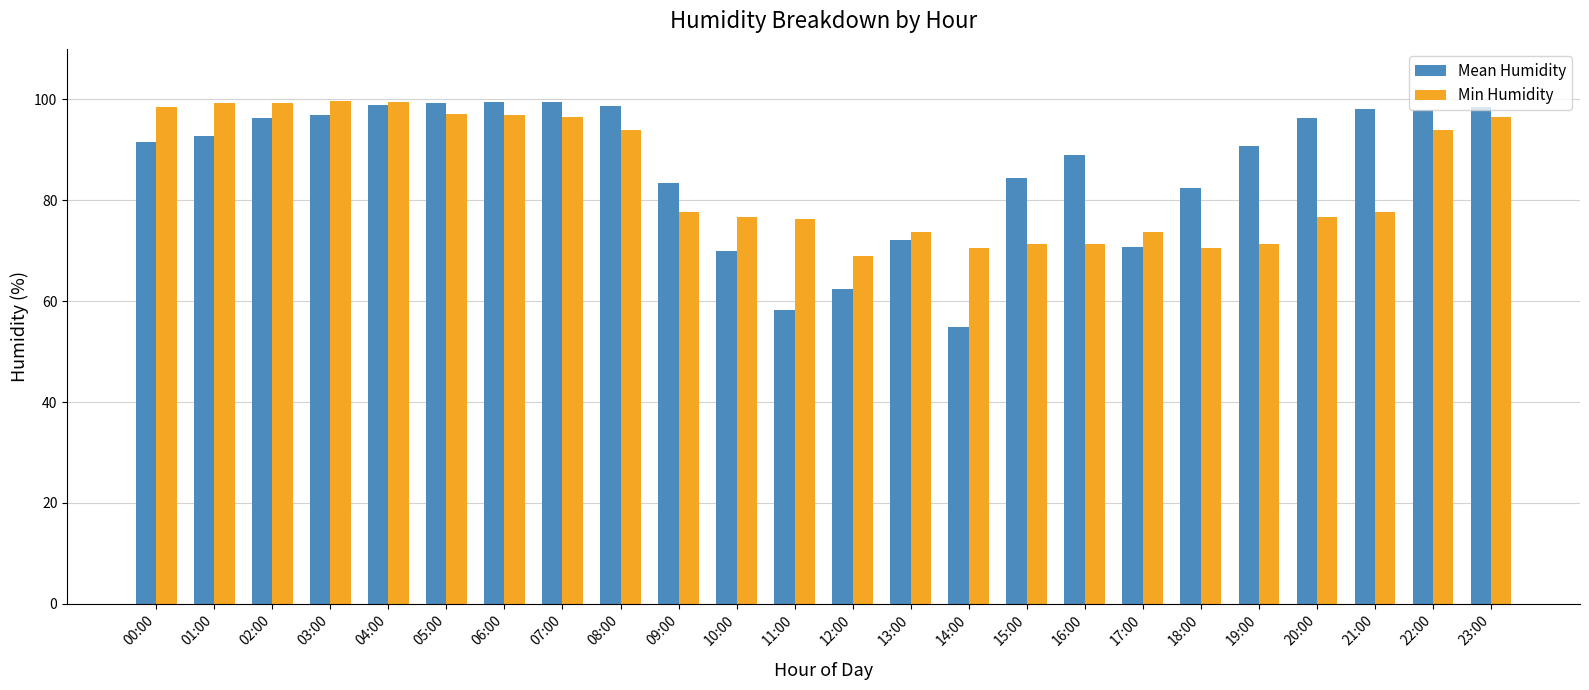

Which series has the largest range (max minus min)?

Mean Humidity